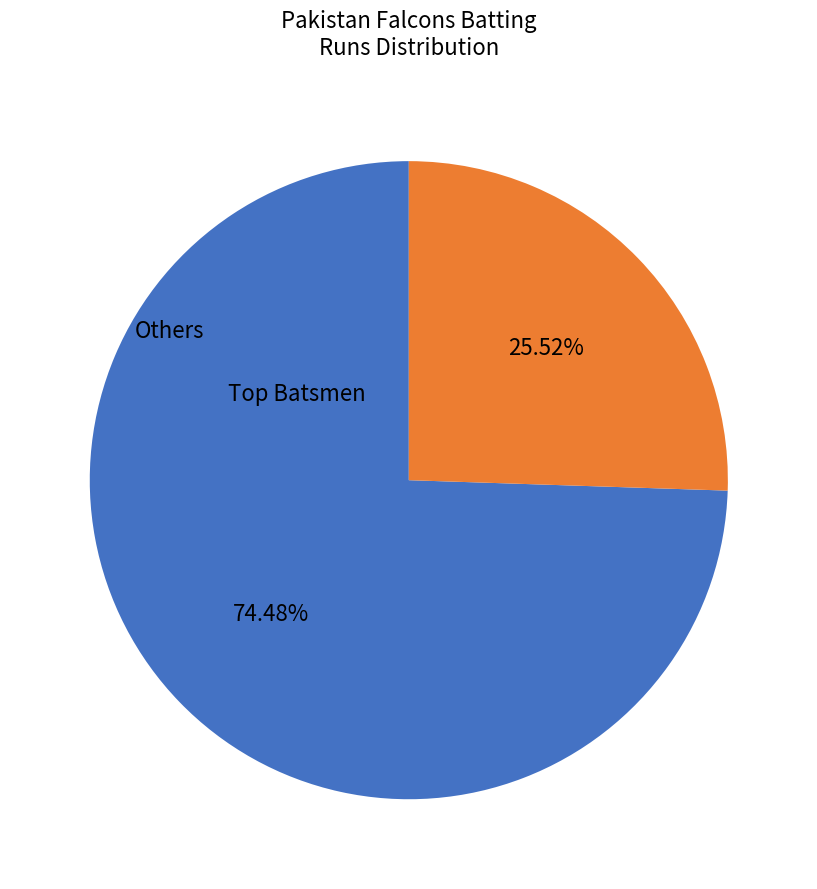

Is there any slice that represents more than half of the pie?

Yes